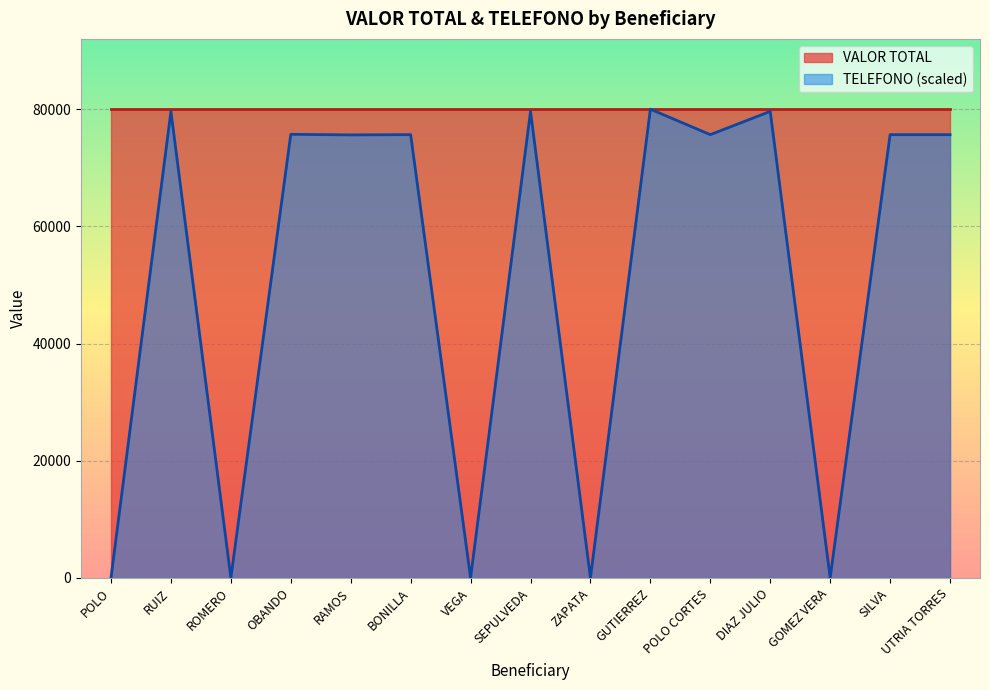

Does the chart display data point markers on the line(s)?

No